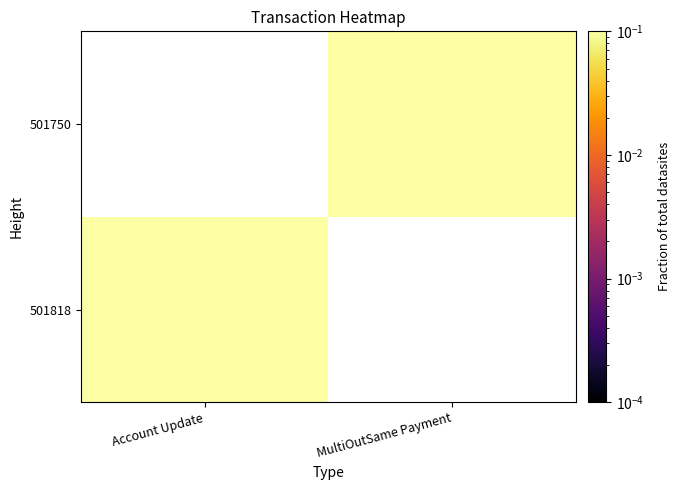

Which label corresponds to the smallest value in the chart?

MultiOutSame Payment